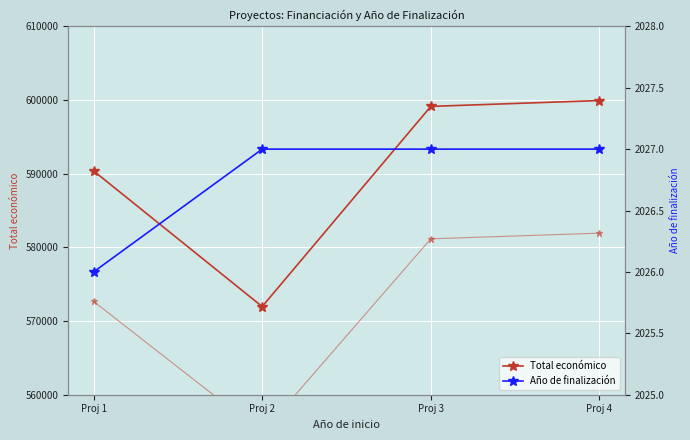

What is the average value of the Total económico series?

590352